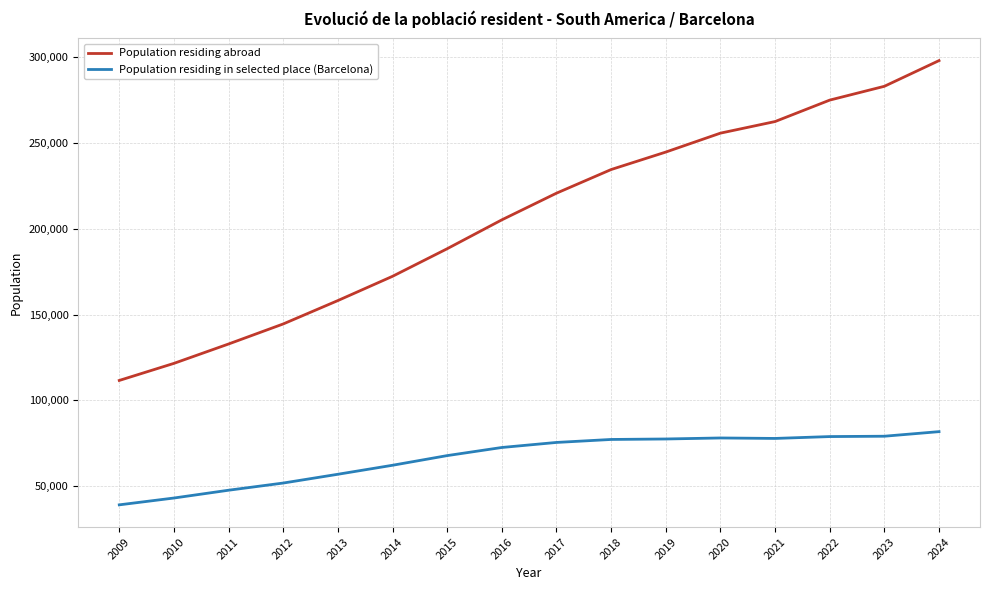

Which series changed the most between 2011 and 2023?

Population residing abroad